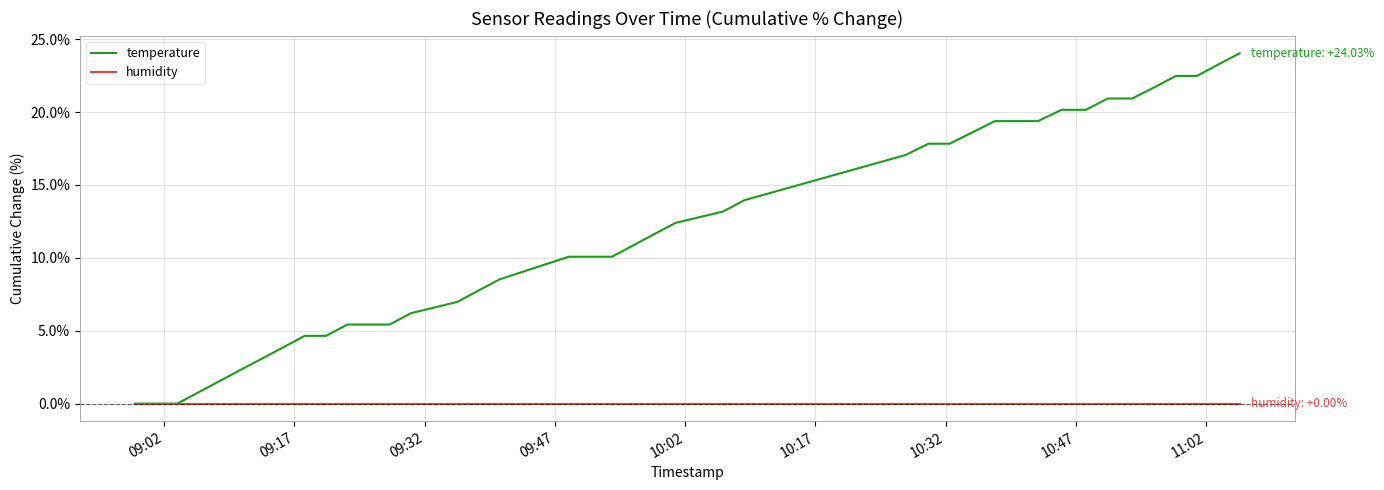

Which series has the largest total across all categories?

temperature